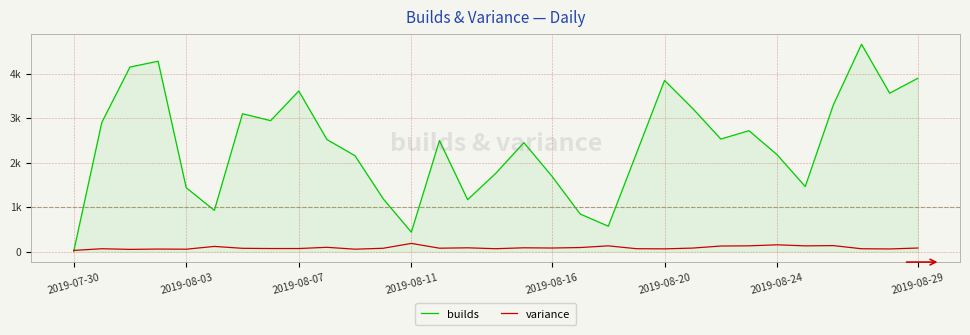

What are all the series names shown in the legend?

builds, variance